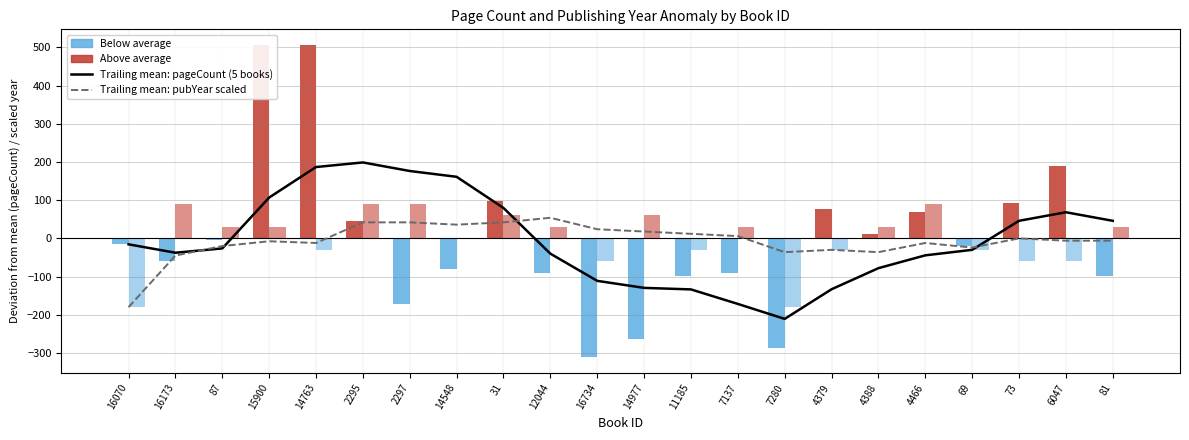

Which category has the highest value in the Trailing mean: pageCount (5 books) series?

2295